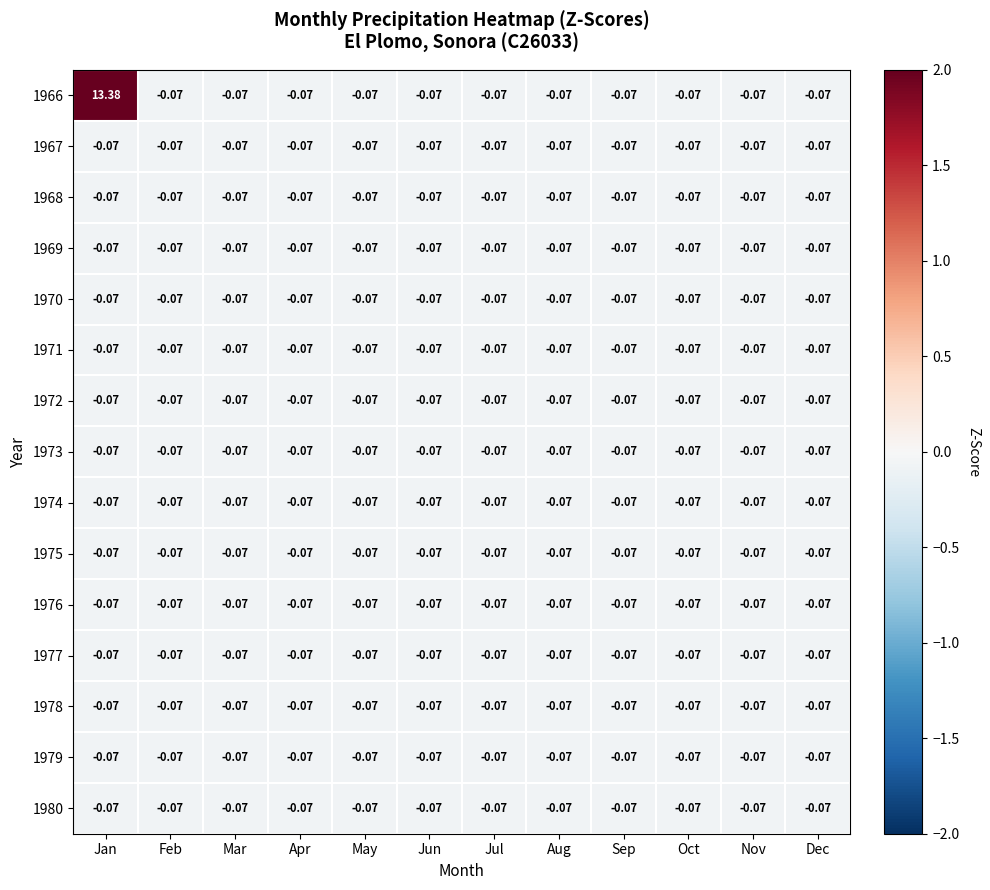

What is the maximum value shown in the chart?

13.4